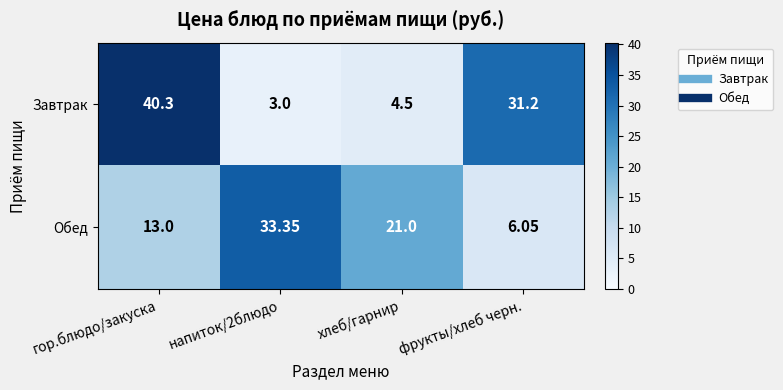

Which series changed the most between гор.блюдо/закуска and напиток/2блюдо?

Завтрак